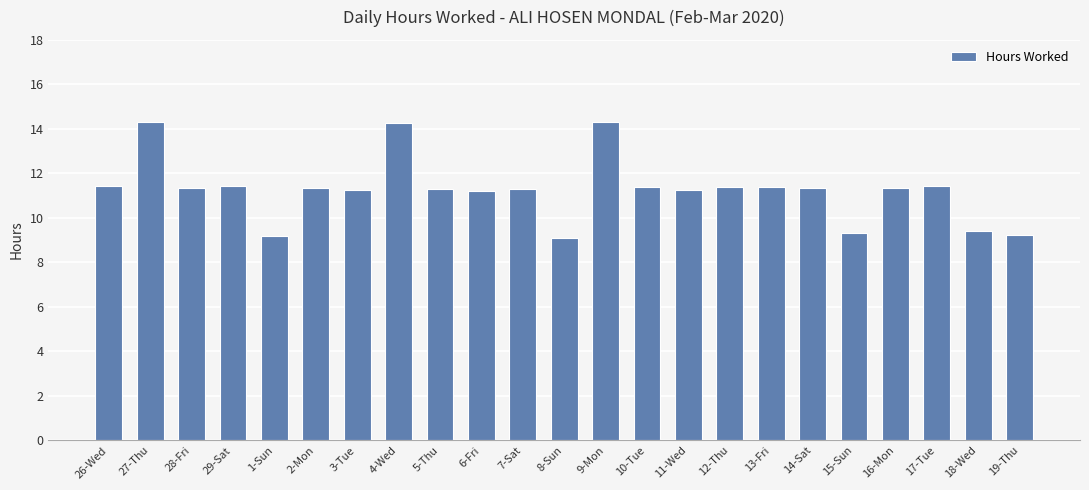

What is the difference between the maximum and second lowest values?

5.1